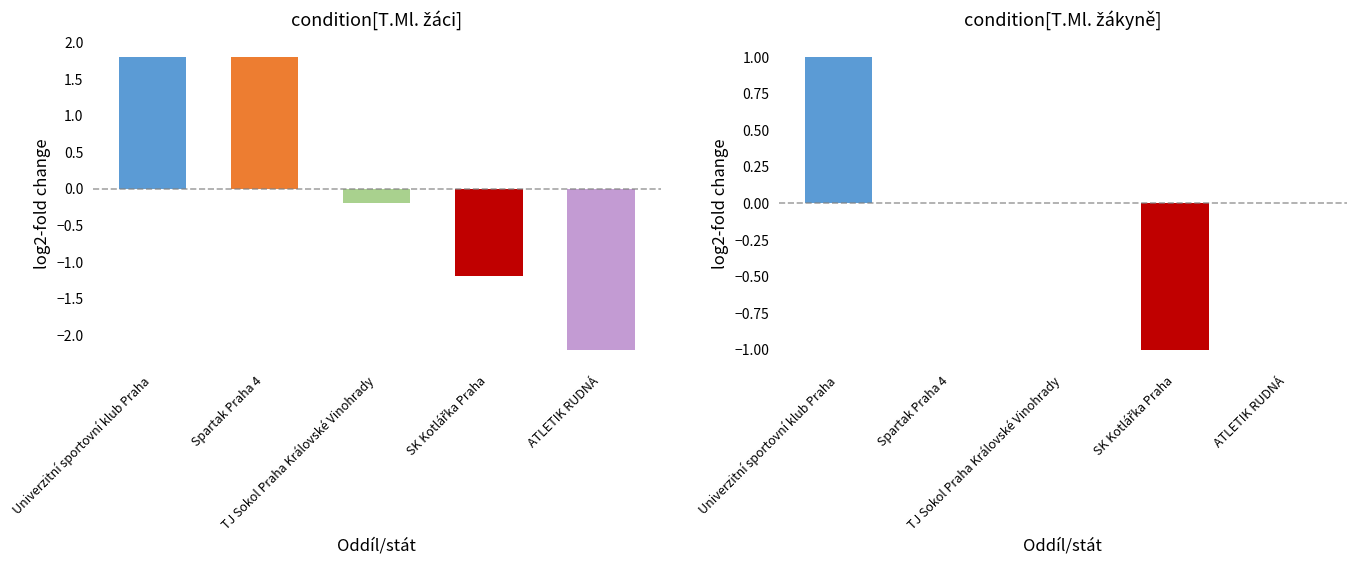

What are all the series names shown in the legend?

Ml. žáci, Ml. žákyně